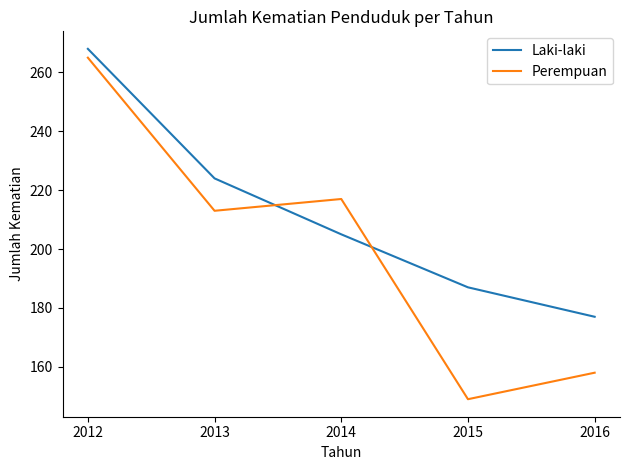

True or false: Perempuan has a value of 361 at 2014.

False